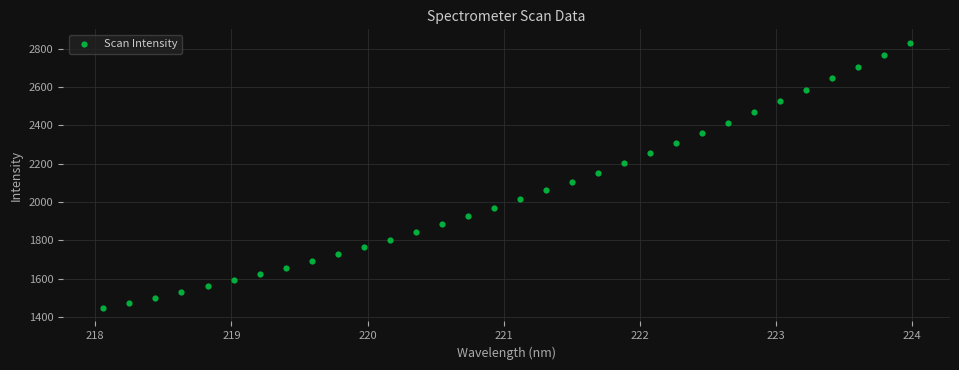

What is the range of Y values (max minus min)?

1387.4